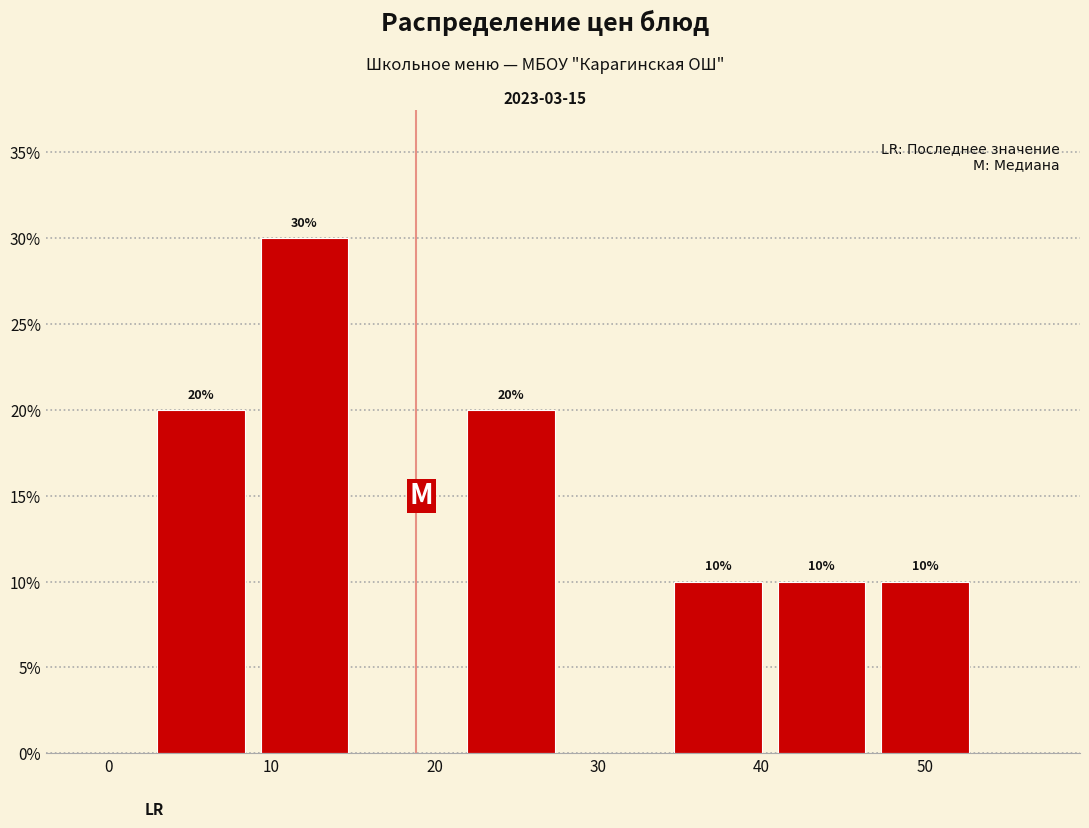

Over which range of the x-axis is the bar tallest?

9 to 15